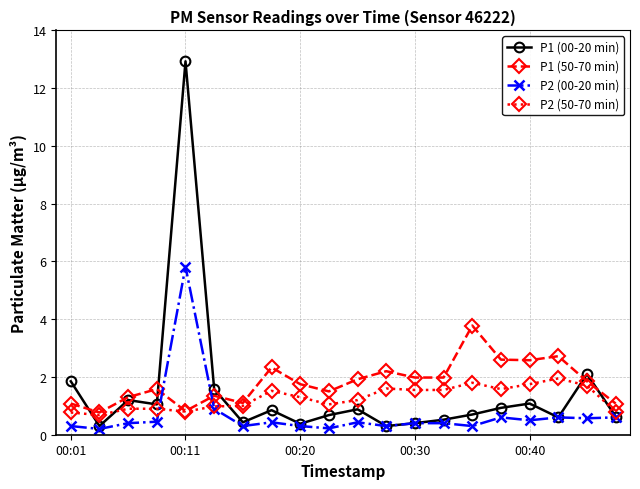

What is the value of the P2 (00-20 min) point at the 20th from the left?

0.6